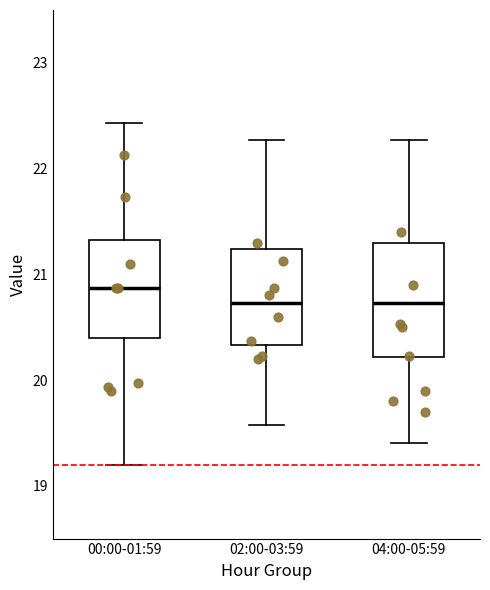

Reading left to right, transcribe this box plot: for each box, give where its median line is, the range the box spans, and where its two whiskers end, as read against the y-axis. The values are not printed on the chart, so give them approximately, as read against the axis.

00:00-01:59: median 20.9, box 20.4 to 21.3, whiskers 19.2 to 22.4
02:00-03:59: median 20.7, box 20.3 to 21.2, whiskers 19.6 to 22.3
04:00-05:59: median 20.7, box 20.2 to 21.3, whiskers 19.4 to 22.3